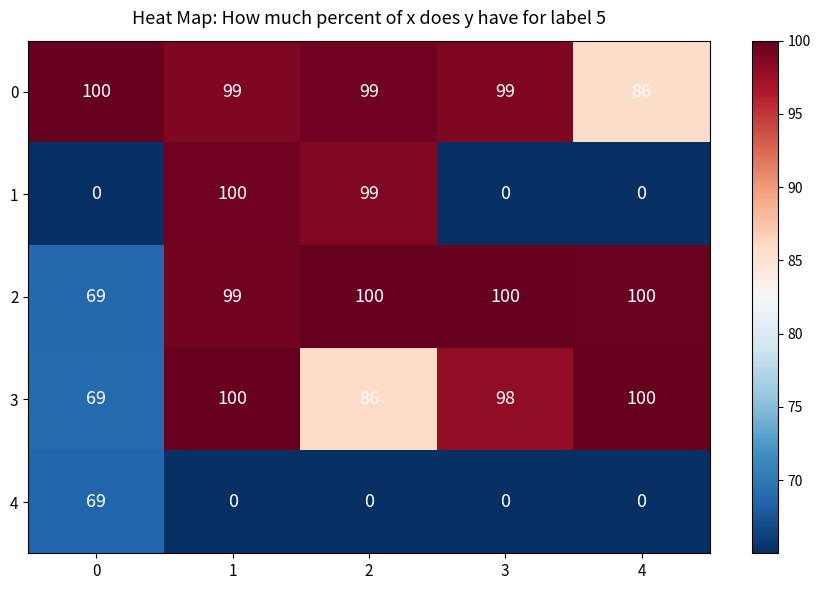

How many series are shown in this chart?

5